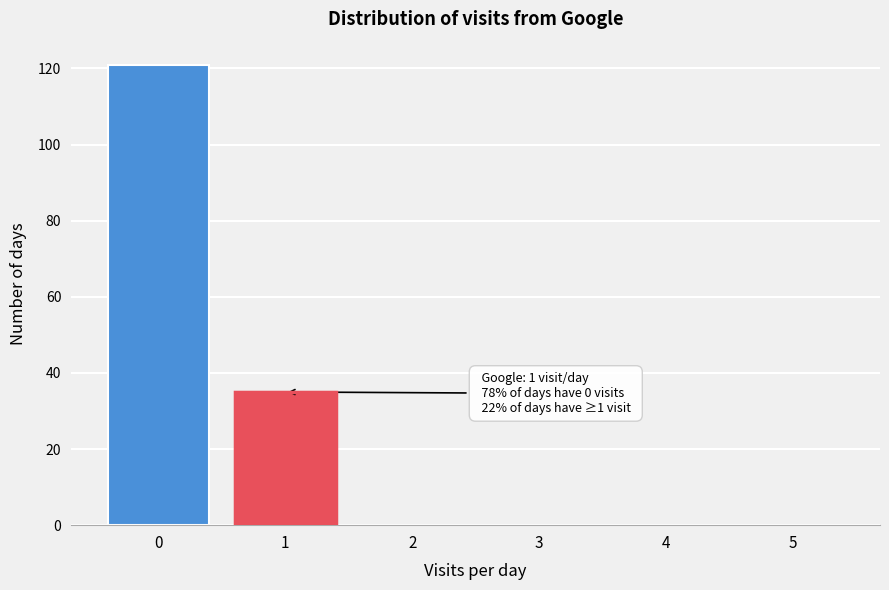

Reading right to left, extract all data points from this chart.

5=0	4=0	3=0	2=0	1=35	0=121